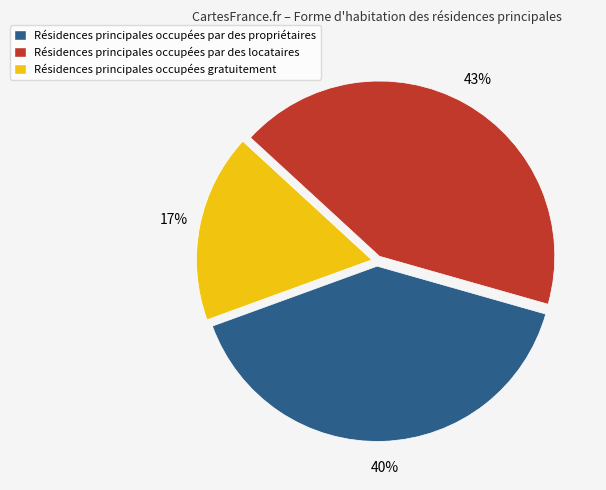

Is it true that Résidences principales occupées par des locataires is 50% of the pie?

False